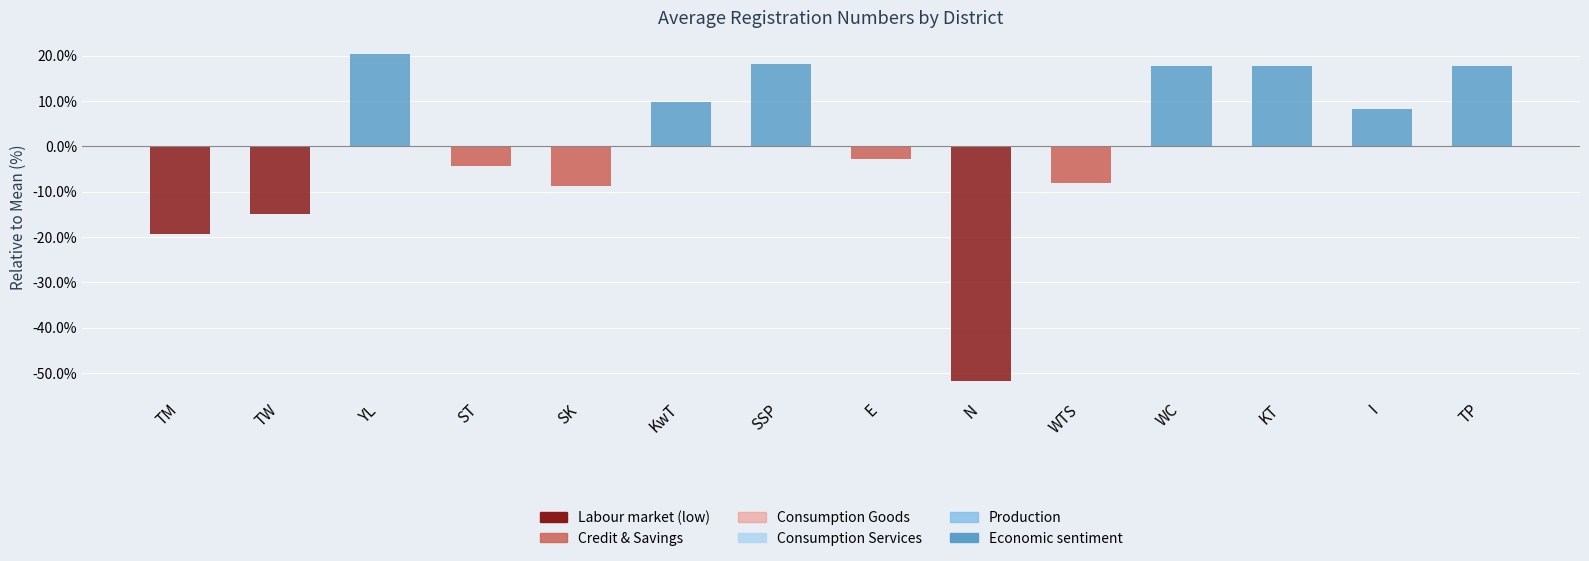

True or false: the data shows 18.2 at SSP.

True